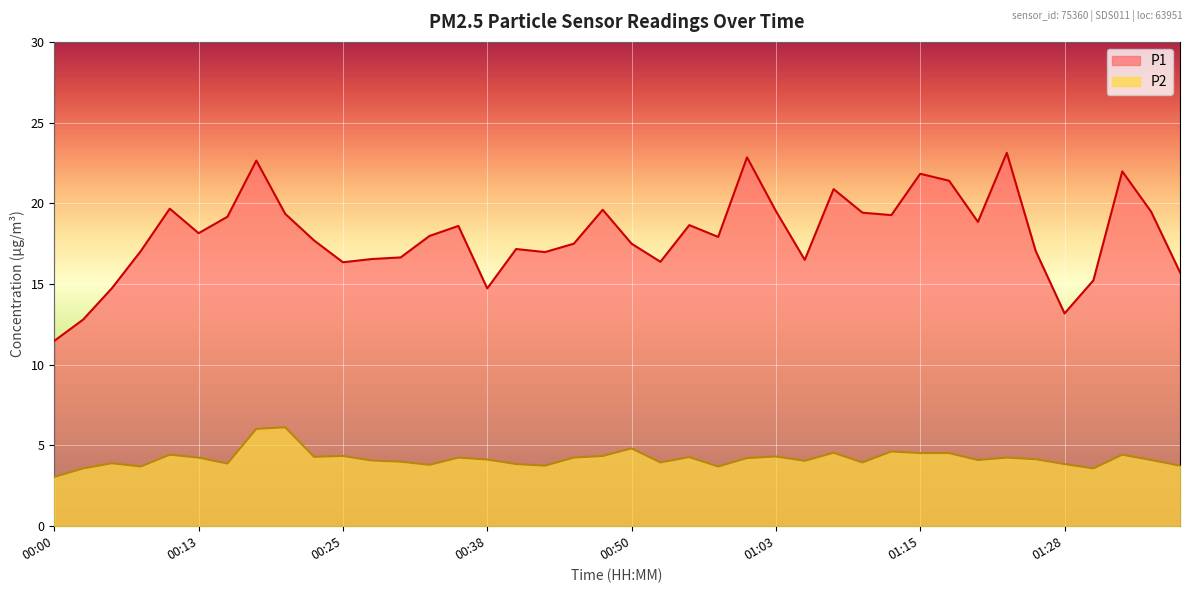

Reading left to right, extract all data points from this chart.

P1: 11.5	12.8	14.8	17.1	19.7	18.1	19.2	22.6	19.4	17.7	16.4	16.6	16.6	18.0	18.6	14.7	17.2	17.0	17.5	19.6	17.5	16.4	18.6	17.9	22.9	19.5	16.5	20.9	19.4	19.3	21.8	21.4	18.9	23.1	17.1	13.2	15.2	22.0	19.5	15.7
P2: 3.0	3.6	3.9	3.7	4.4	4.2	3.9	6.0	6.1	4.3	4.3	4.1	4.0	3.8	4.2	4.1	3.9	3.8	4.2	4.3	4.8	4.0	4.3	3.7	4.2	4.3	4.0	4.5	4.0	4.6	4.5	4.5	4.1	4.2	4.2	3.9	3.6	4.4	4.1	3.8